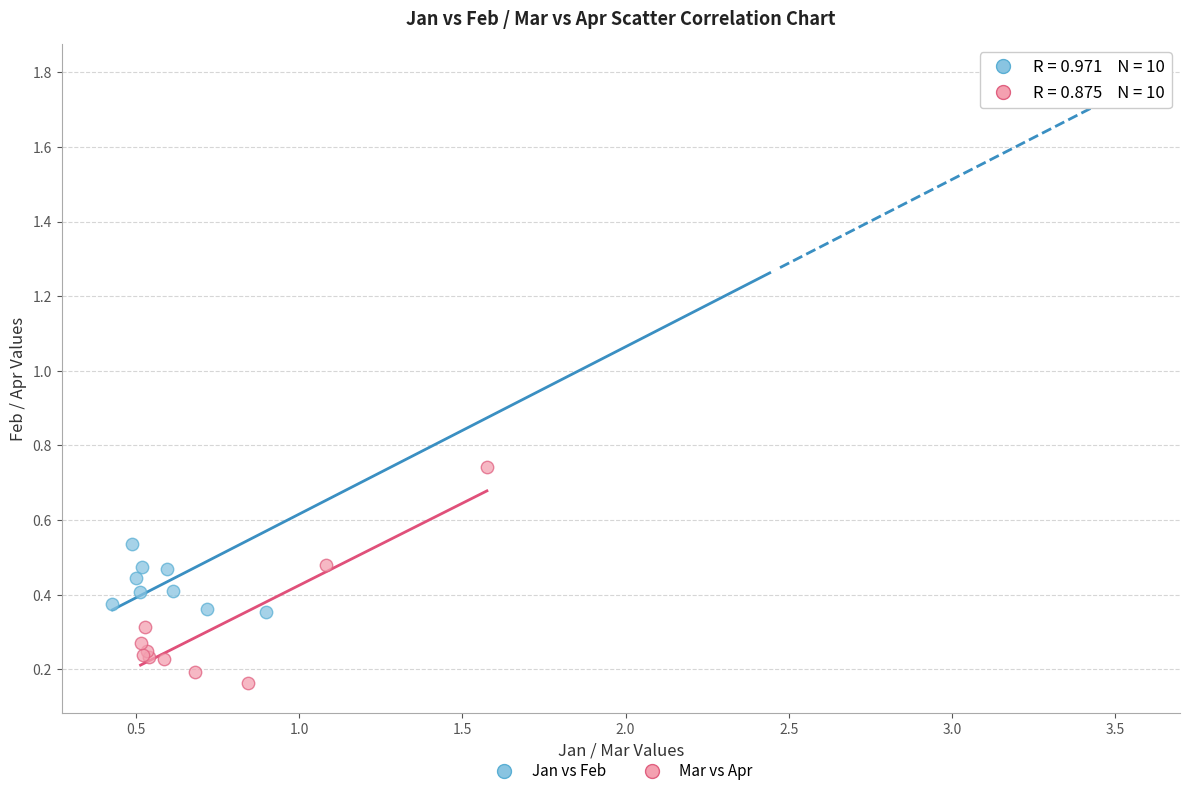

Which series reaches the maximum Y coordinate?

Jan vs Feb